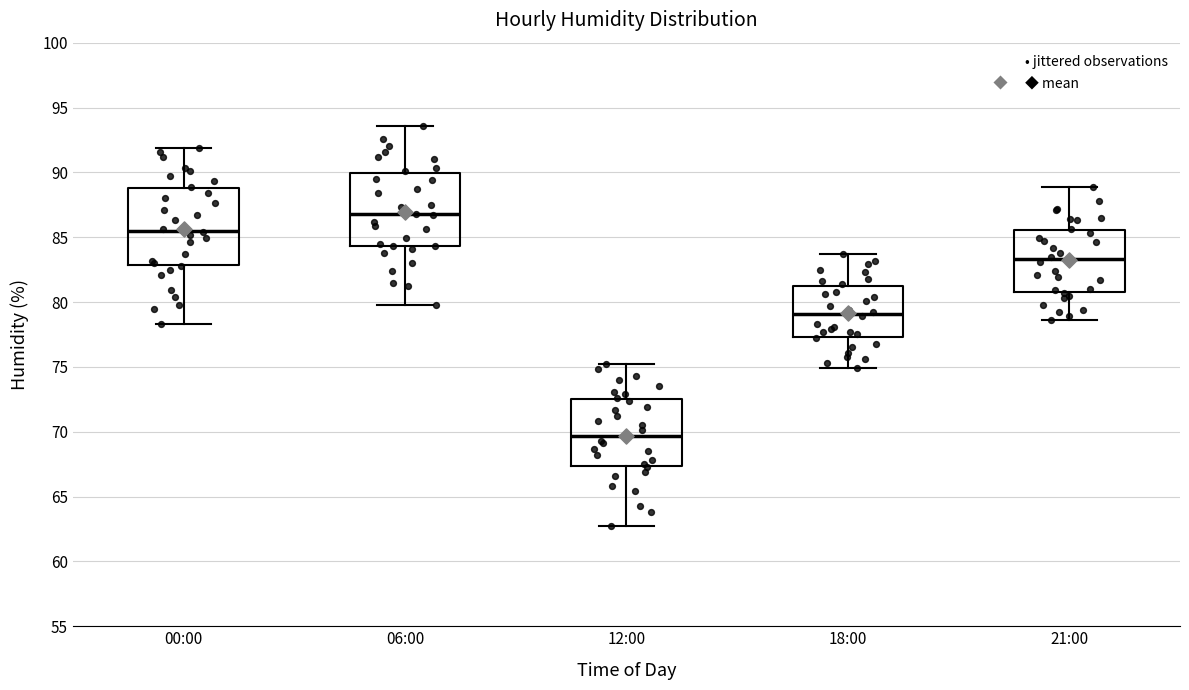

Reading left to right, transcribe this box plot: for each box, give where its median line is, the range the box spans, and where its two whiskers end, as read against the y-axis. The values are not printed on the chart, so give them approximately, as read against the axis.

00:00: median 85.5, box 83.0 to 89.0, whiskers 78.5 to 92.0
06:00: median 87.0, box 84.5 to 90.0, whiskers 80.0 to 93.5
12:00: median 69.5, box 67.5 to 72.5, whiskers 62.5 to 75.0
18:00: median 79.0, box 77.5 to 81.5, whiskers 75.0 to 83.5
21:00: median 83.5, box 81.0 to 85.5, whiskers 78.5 to 89.0